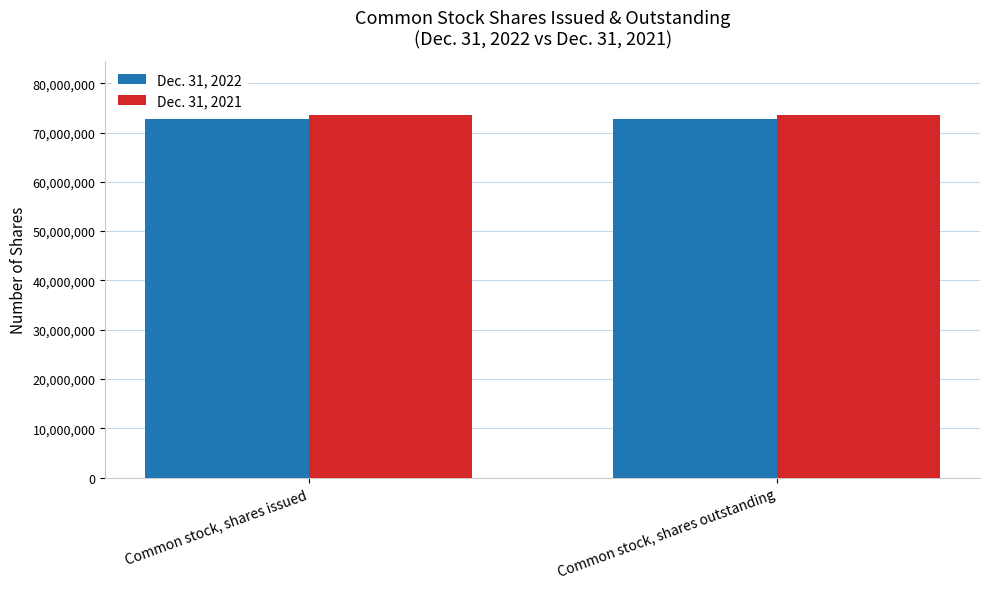

Does the chart contain any negative values?

No